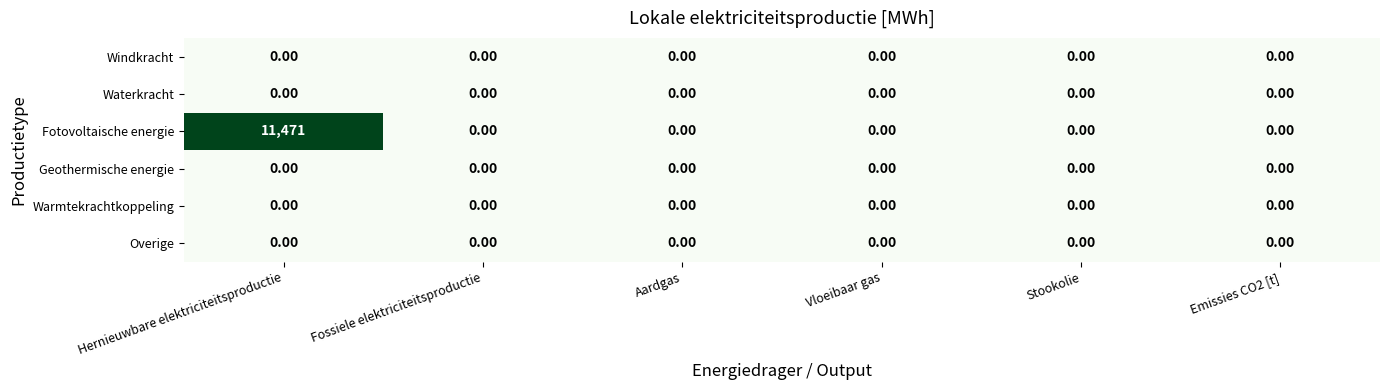

Between Hernieuwbare elektriciteitsproductie and Fossiele elektriciteitsproductie, which series saw the biggest shift?

Fotovoltaische energie